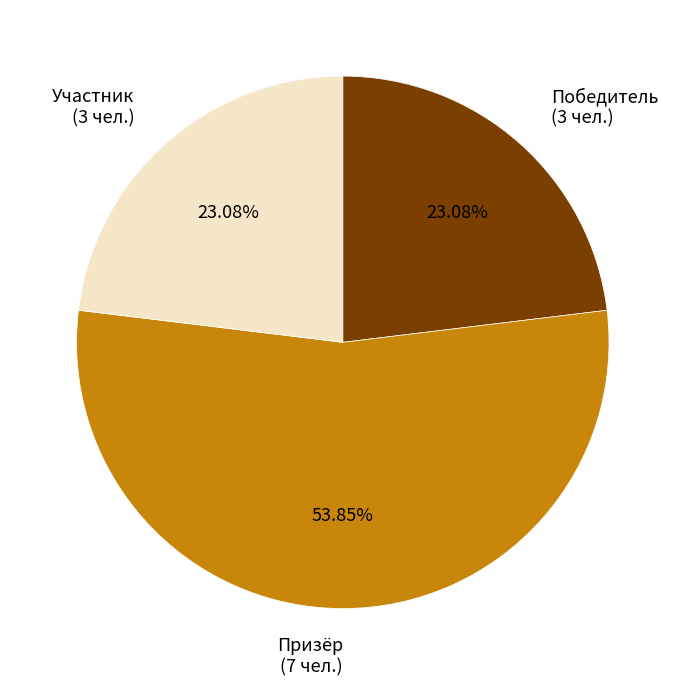

What portion of the pie excludes Победитель?

76.9%